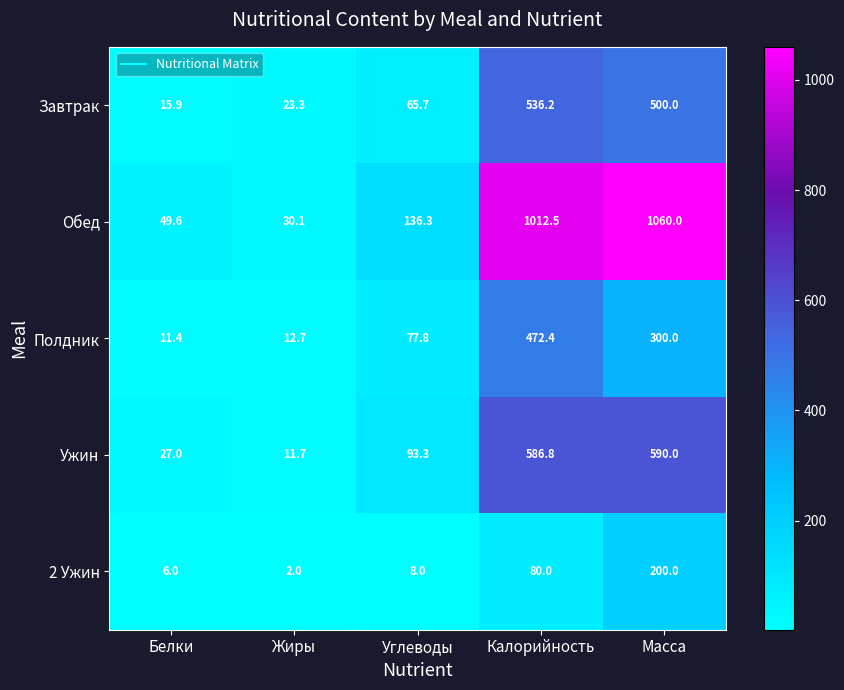

At which label is Завтрак closest to 276?

Углеводы